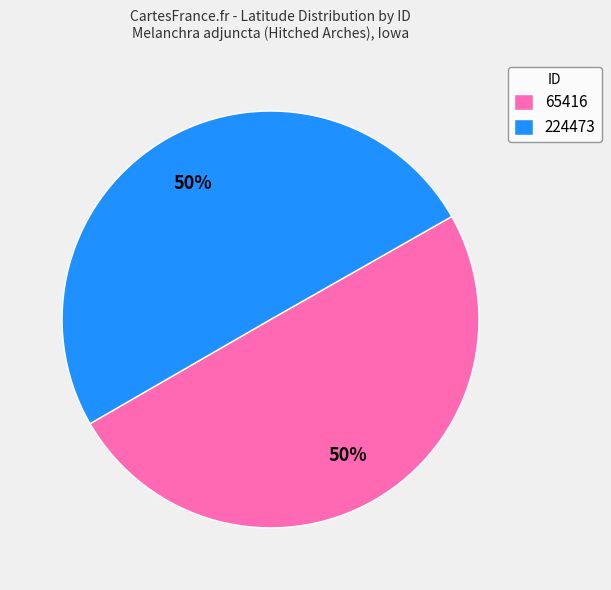

What is the ratio of the value at 65416 to the value at 224473?

1.0